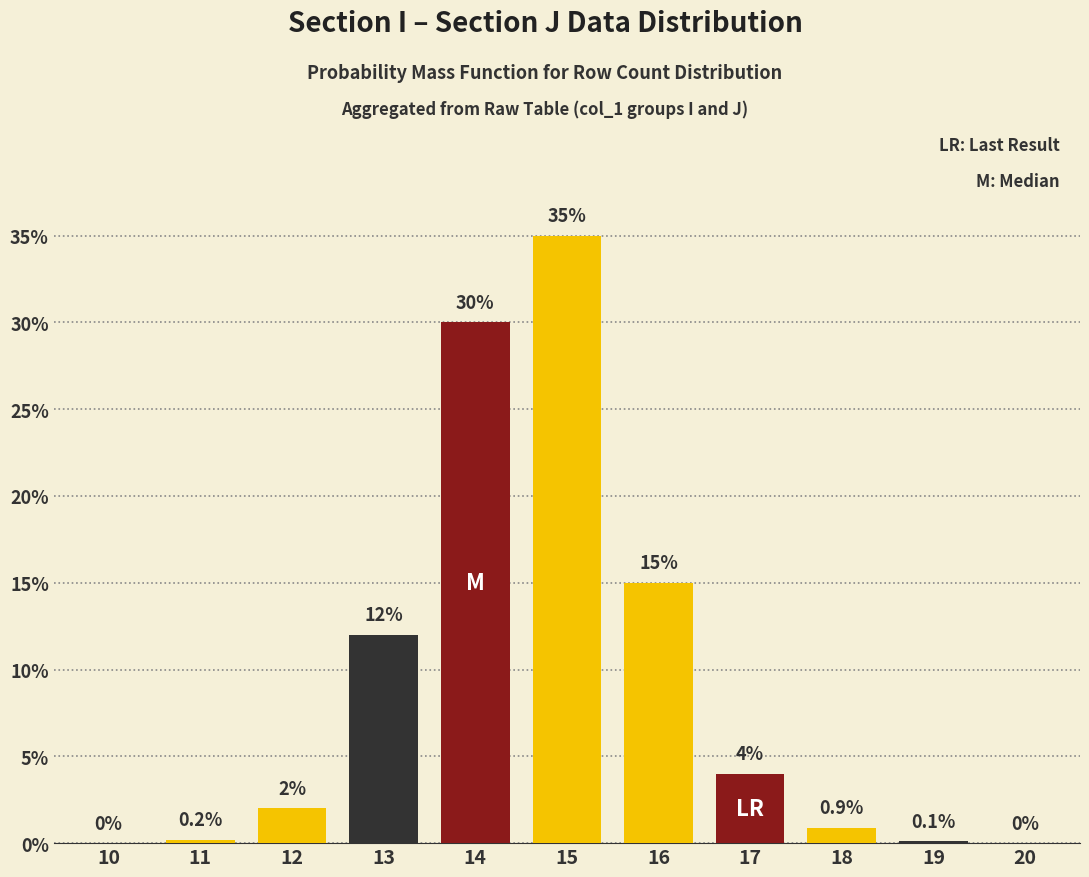

Which label corresponds to the largest value in the chart?

15